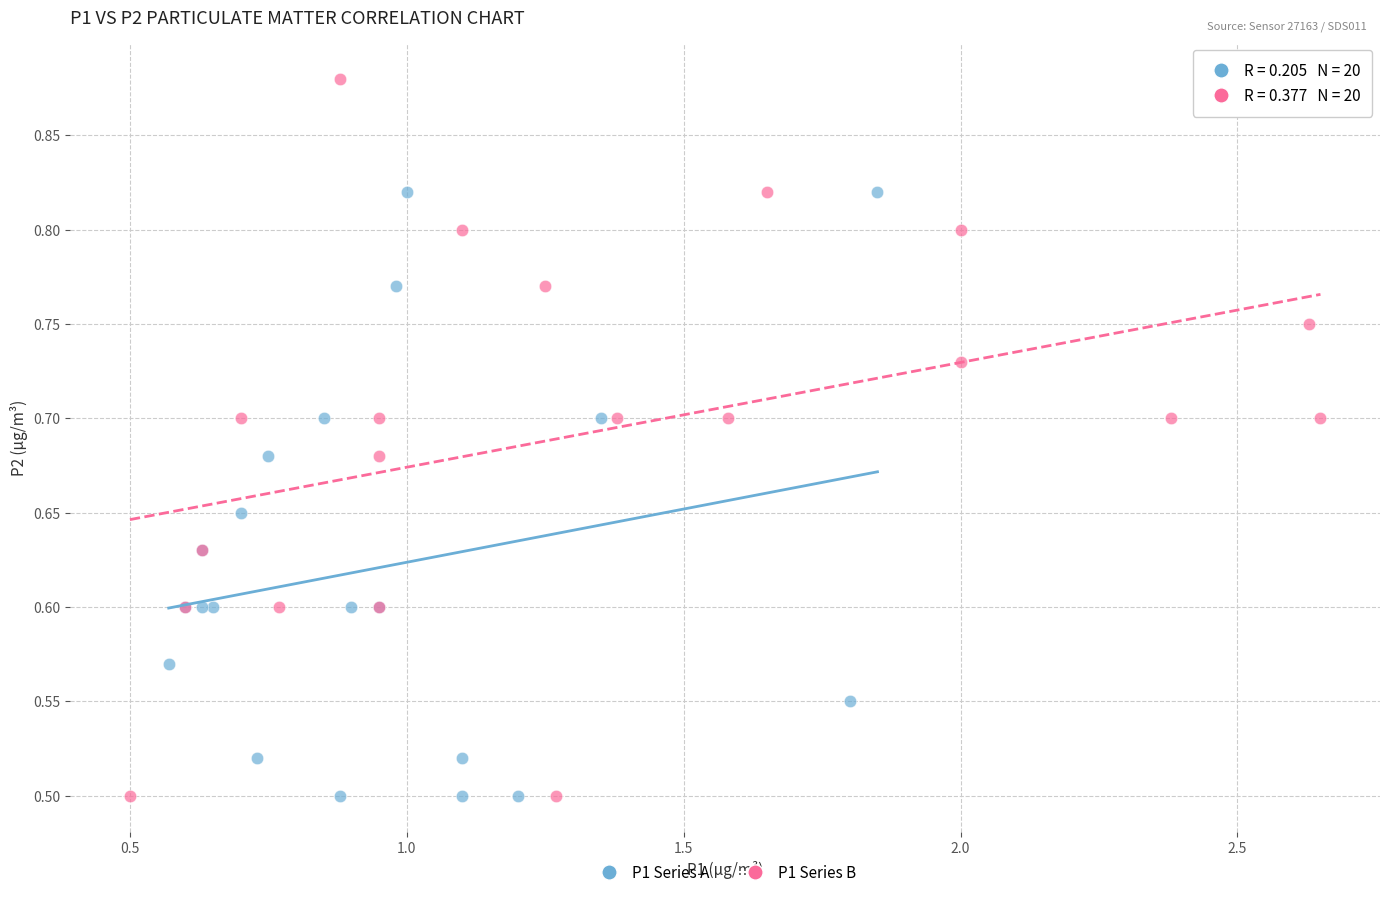

Which series contains the highest Y value?

P1 Series B